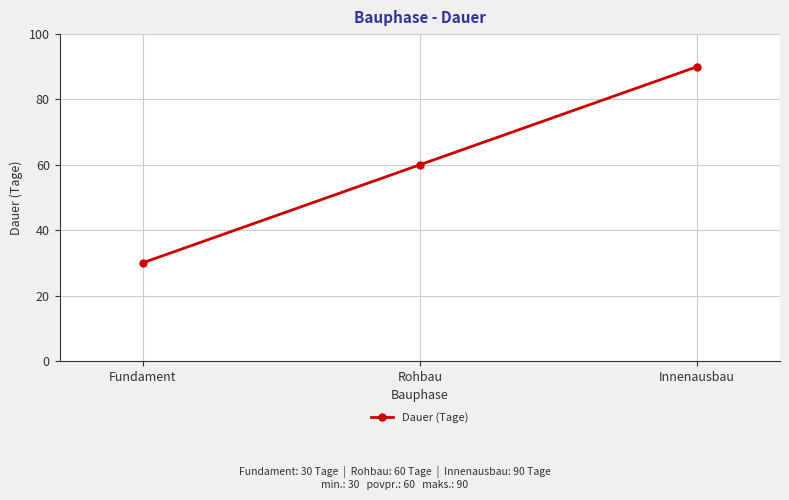

Reading left to right, what are all the values shown in this chart?

Fundament=30	Rohbau=60	Innenausbau=90